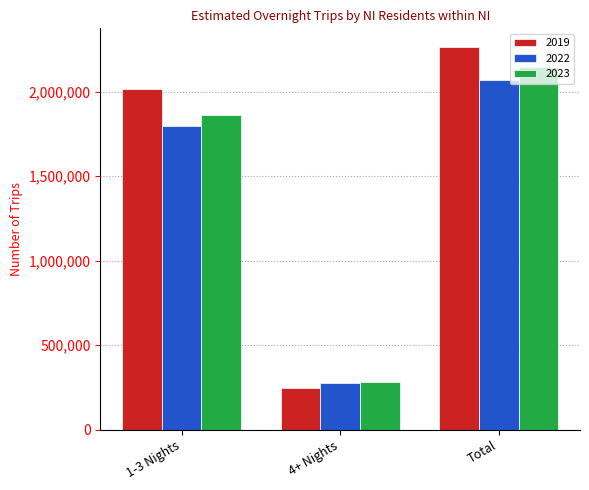

Which series has the largest range (max minus min)?

2019